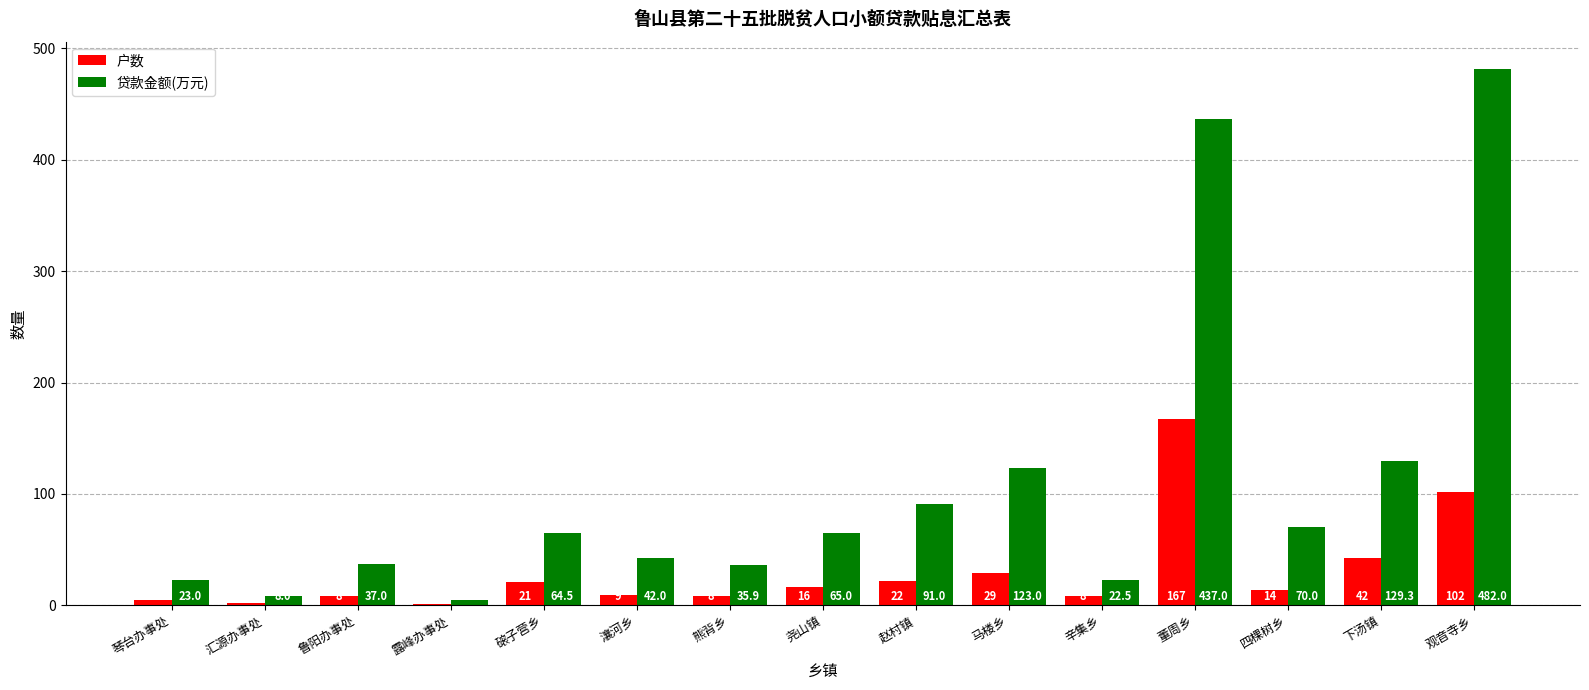

Is the value of 户数 at 汇源办事处 greater than the value of 贷款金额(万元) at 熊背乡?

No